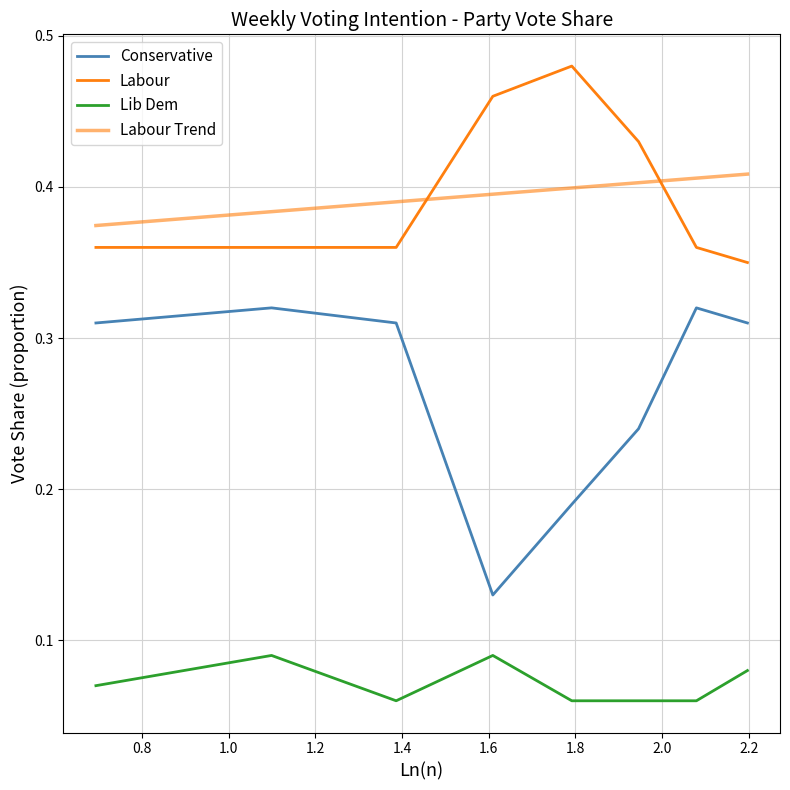

Reading right to left, extract all data points from this chart.

Conservative: 0.3	0.3	0.2	0.2	0.1	0.3	0.3	0.3
Labour: 0.3	0.4	0.4	0.5	0.5	0.4	0.4	0.4
Lib Dem: 0.1	0.1	0.1	0.1	0.1	0.1	0.1	0.1
Labour Trend: 0.4	0.4	0.4	0.4	0.4	0.4	0.4	0.4